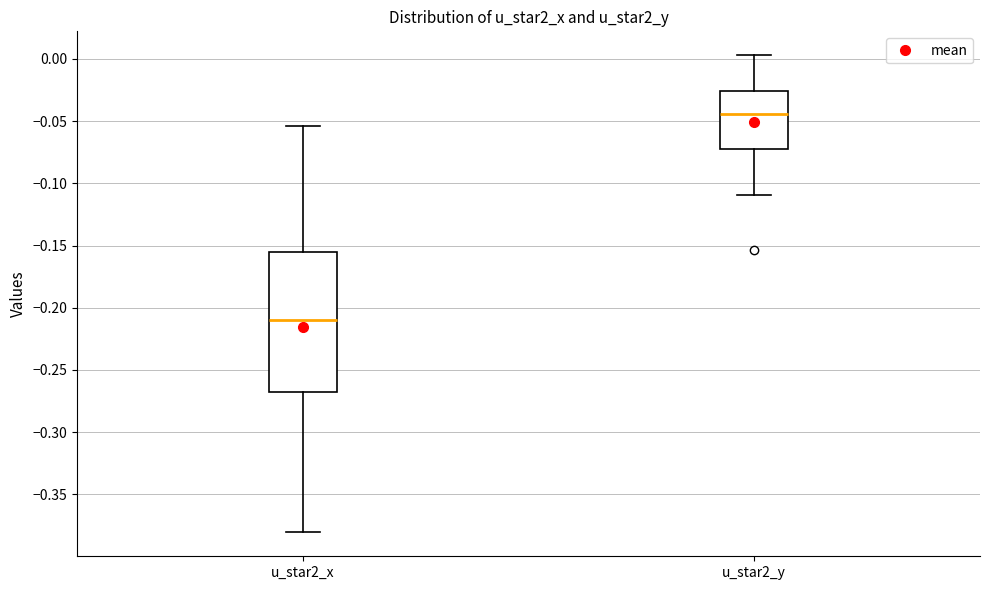

Reading left to right, read every box against the y-axis: the position of its median line, the range the box covers, and the ends of its whiskers. The values are not printed on the chart, so give them approximately, as read against the axis.

u_star2_x: median -0.210, box -0.270 to -0.155, whiskers -0.380 to -0.055
u_star2_y: median -0.045, box -0.075 to -0.025, whiskers -0.110 to 0.005